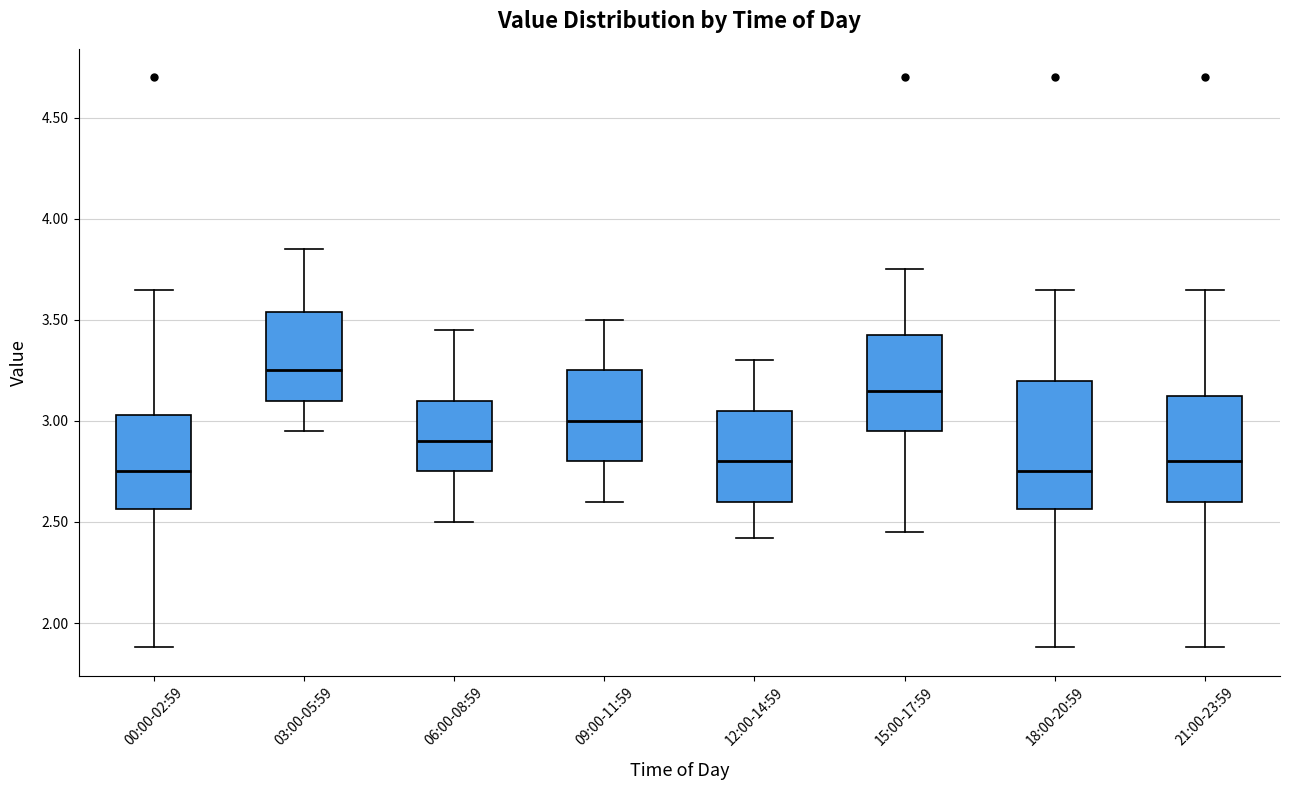

Reading left to right, transcribe this box plot: for each box, give where its median line is, the range the box spans, and where its two whiskers end, as read against the y-axis. The values are not printed on the chart, so give them approximately, as read against the axis.

00:00-02:59: median 2.75, box 2.55 to 3.05, whiskers 1.90 to 3.65
03:00-05:59: median 3.25, box 3.10 to 3.55, whiskers 2.95 to 3.85
06:00-08:59: median 2.90, box 2.75 to 3.10, whiskers 2.50 to 3.45
09:00-11:59: median 3.00, box 2.80 to 3.25, whiskers 2.60 to 3.50
12:00-14:59: median 2.80, box 2.60 to 3.05, whiskers 2.40 to 3.30
15:00-17:59: median 3.15, box 2.95 to 3.45, whiskers 2.45 to 3.75
18:00-20:59: median 2.75, box 2.55 to 3.20, whiskers 1.90 to 3.65
21:00-23:59: median 2.80, box 2.60 to 3.15, whiskers 1.90 to 3.65